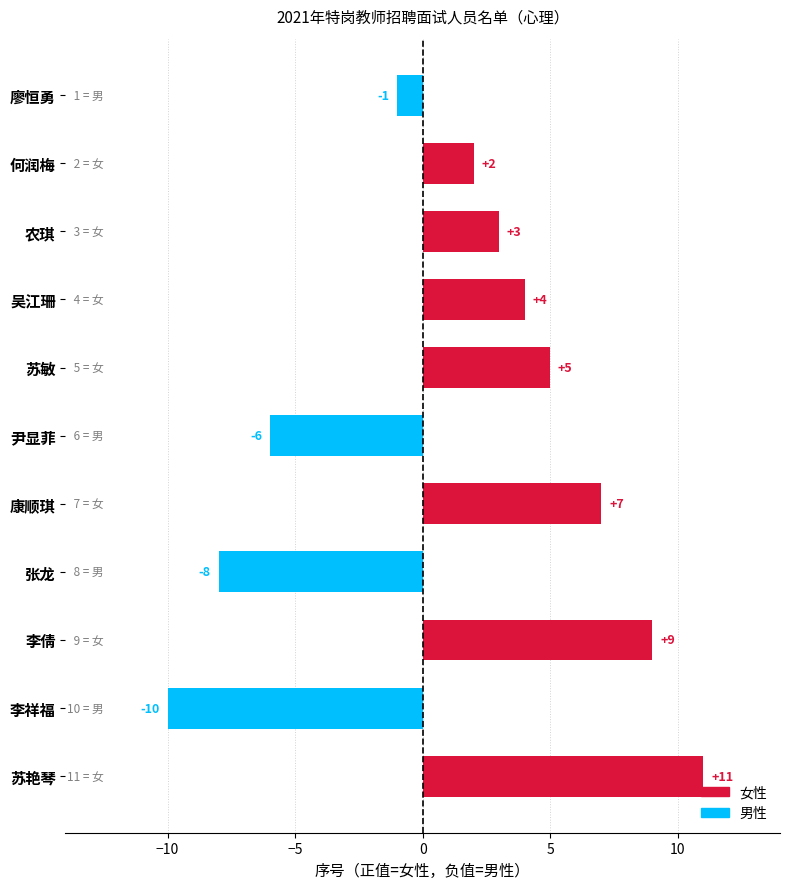

At which label is the value closest to 0?

廖恒勇